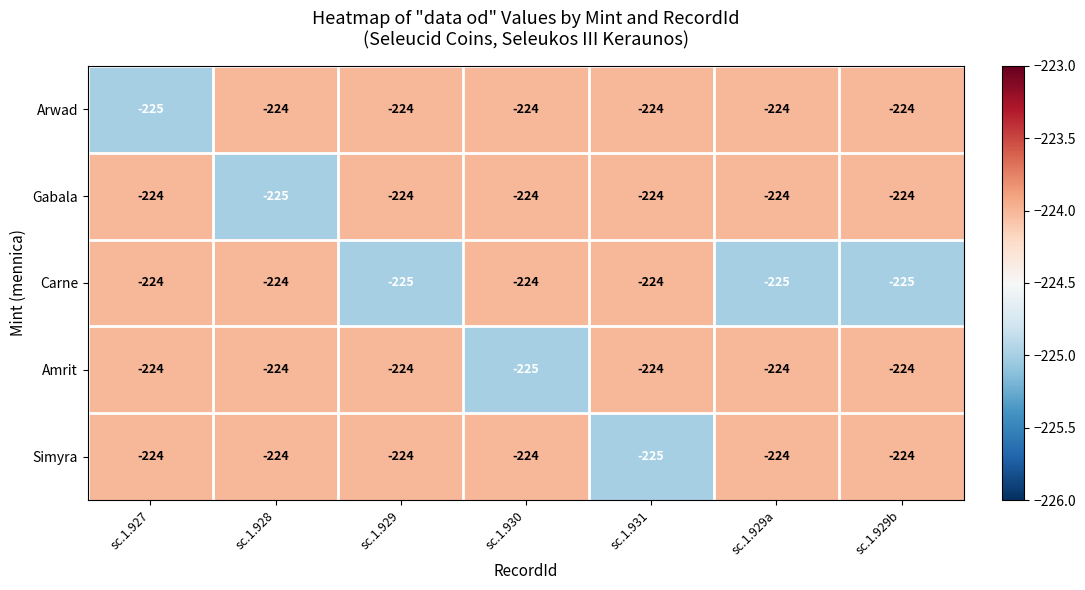

What is the average value of the Gabala series?

-224